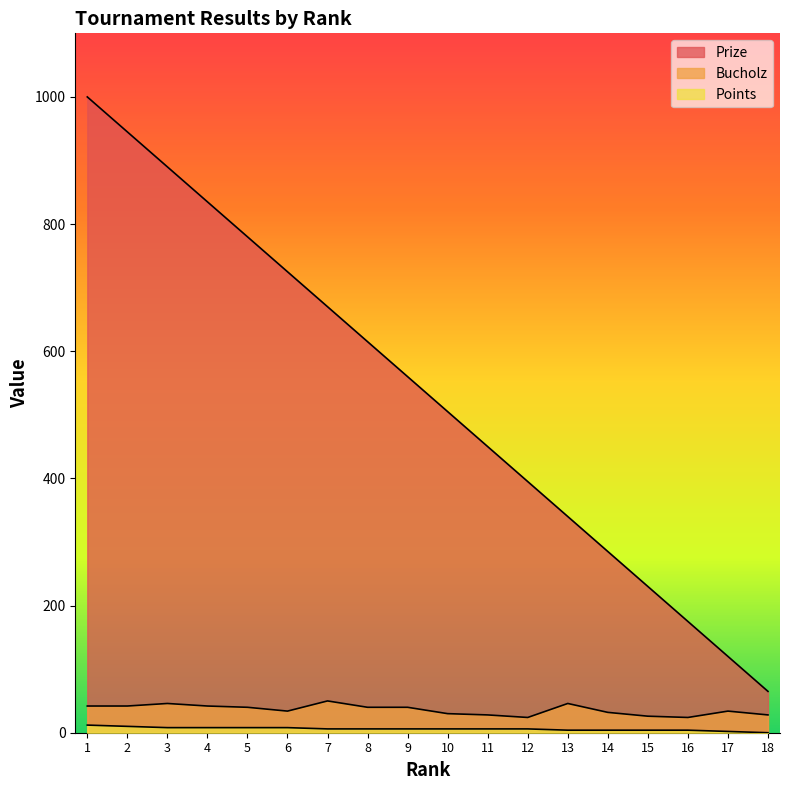

The value of Bucholz at 4 is 42. True or false?

True